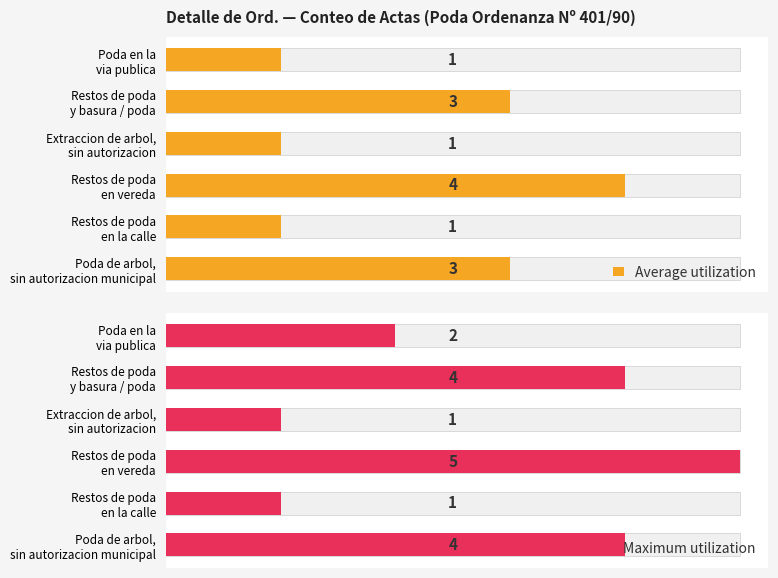

What is the lowest value of the Maximum utilization series?

1